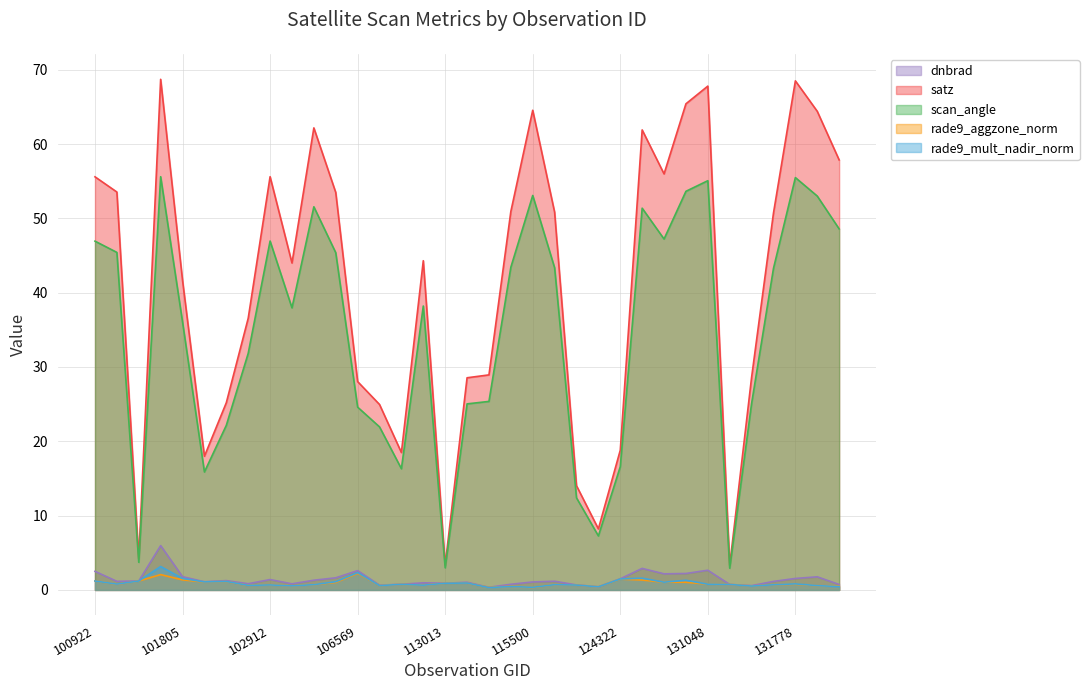

Between 131778 and 122346, which is larger?

131778